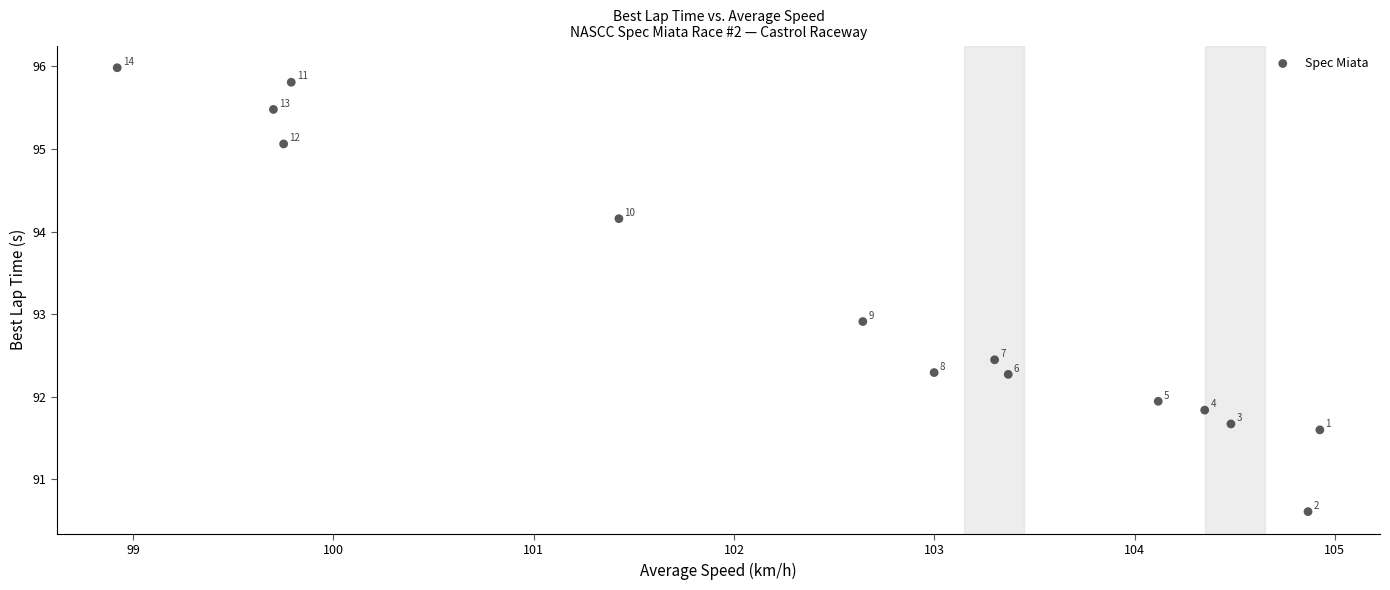

What Y value in the scatter plot is closest to 93?

92.9